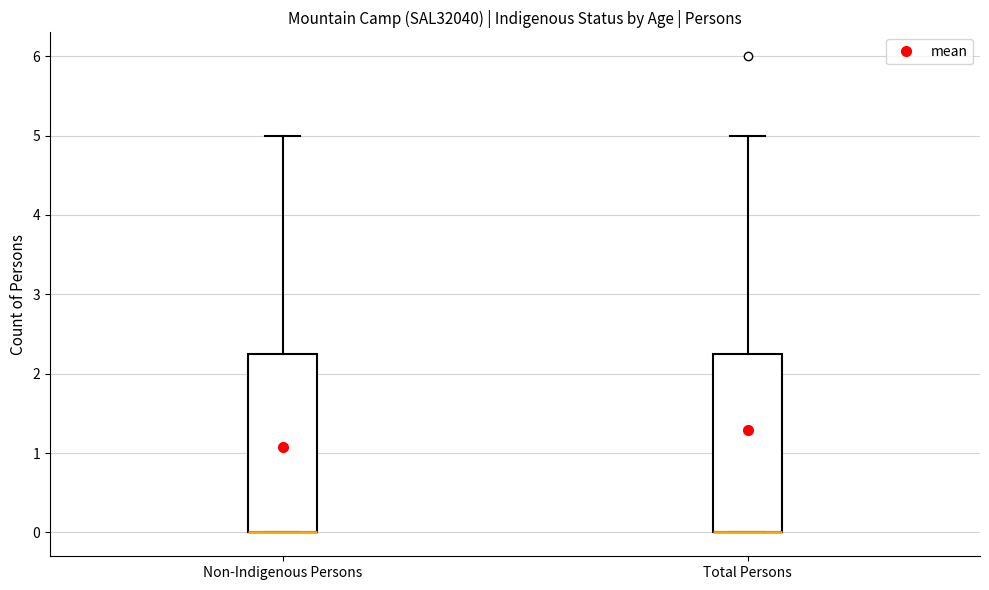

Reading left to right, read every box against the y-axis: the position of its median line, the range the box covers, and the ends of its whiskers. The values are not printed on the chart, so give them approximately, as read against the axis.

Non-Indigenous Persons: median 0.0 (drawn on the box's lower edge), box 0.0 to 2.3, whiskers 0.0 to 5.0
Total Persons: median 0.0 (drawn on the box's lower edge), box 0.0 to 2.3, whiskers 0.0 to 5.0